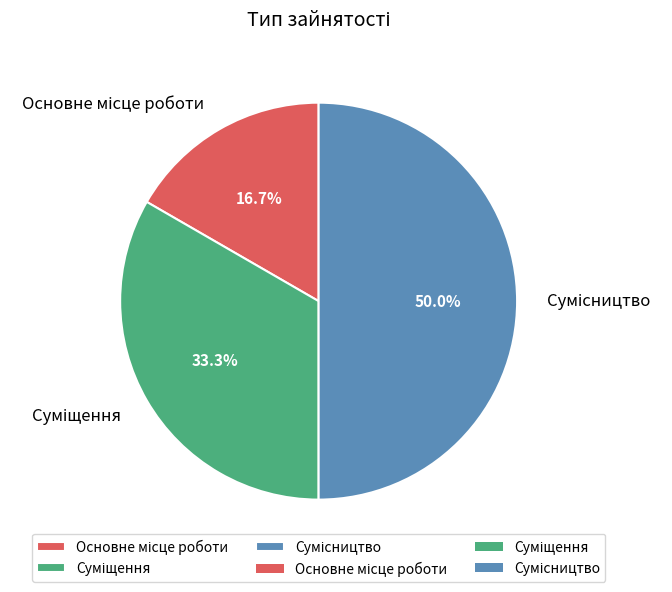

To the nearest percent, what is the difference between the largest and smallest slice percentages?

33%